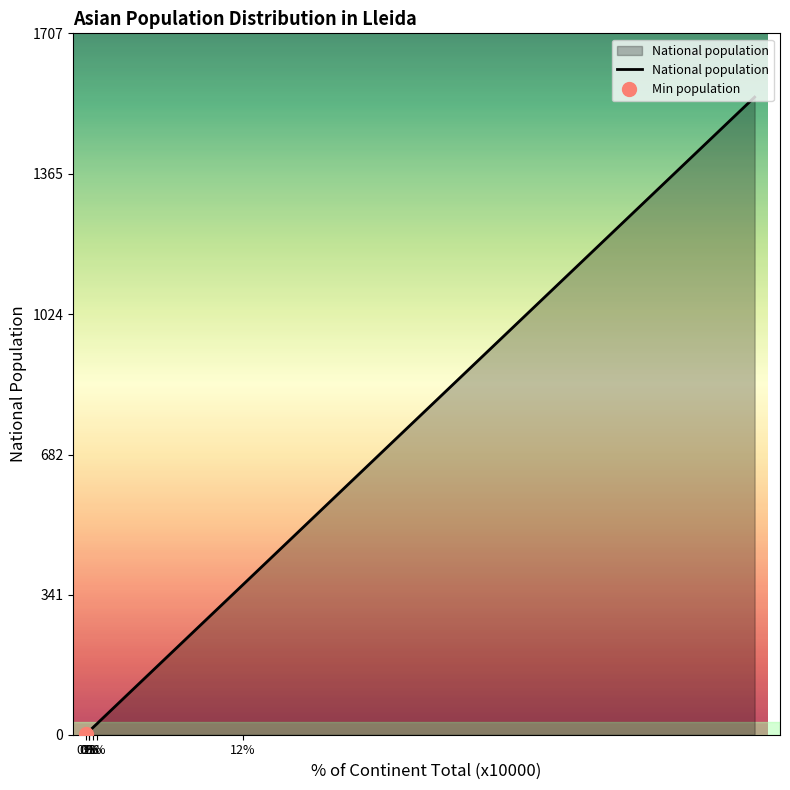

What is the value of the 4th point from the left?

7